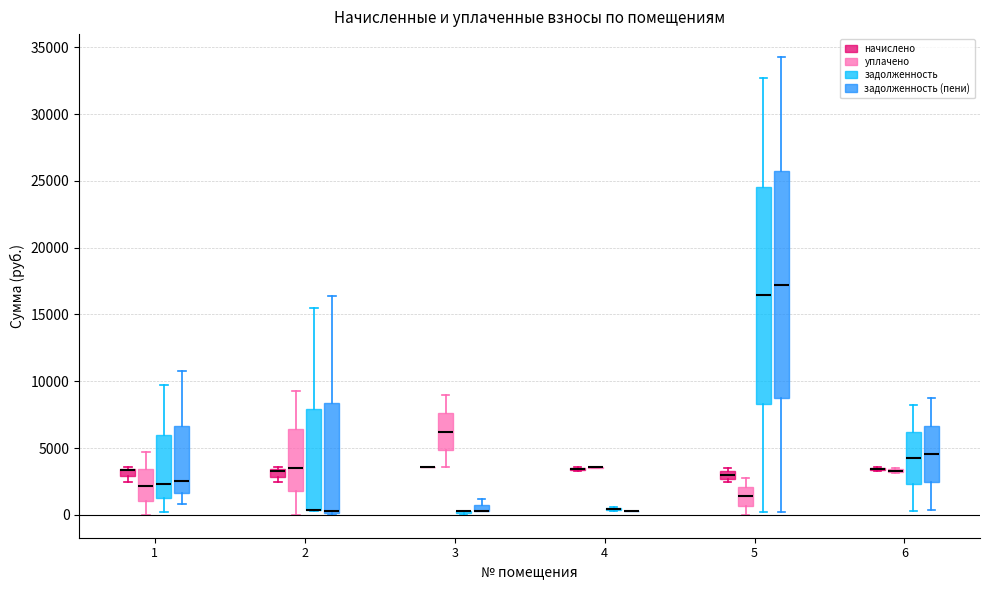

Comparing the boxes themselves (not the whiskers), which one is the tallest?

5 (задолженность (пени))